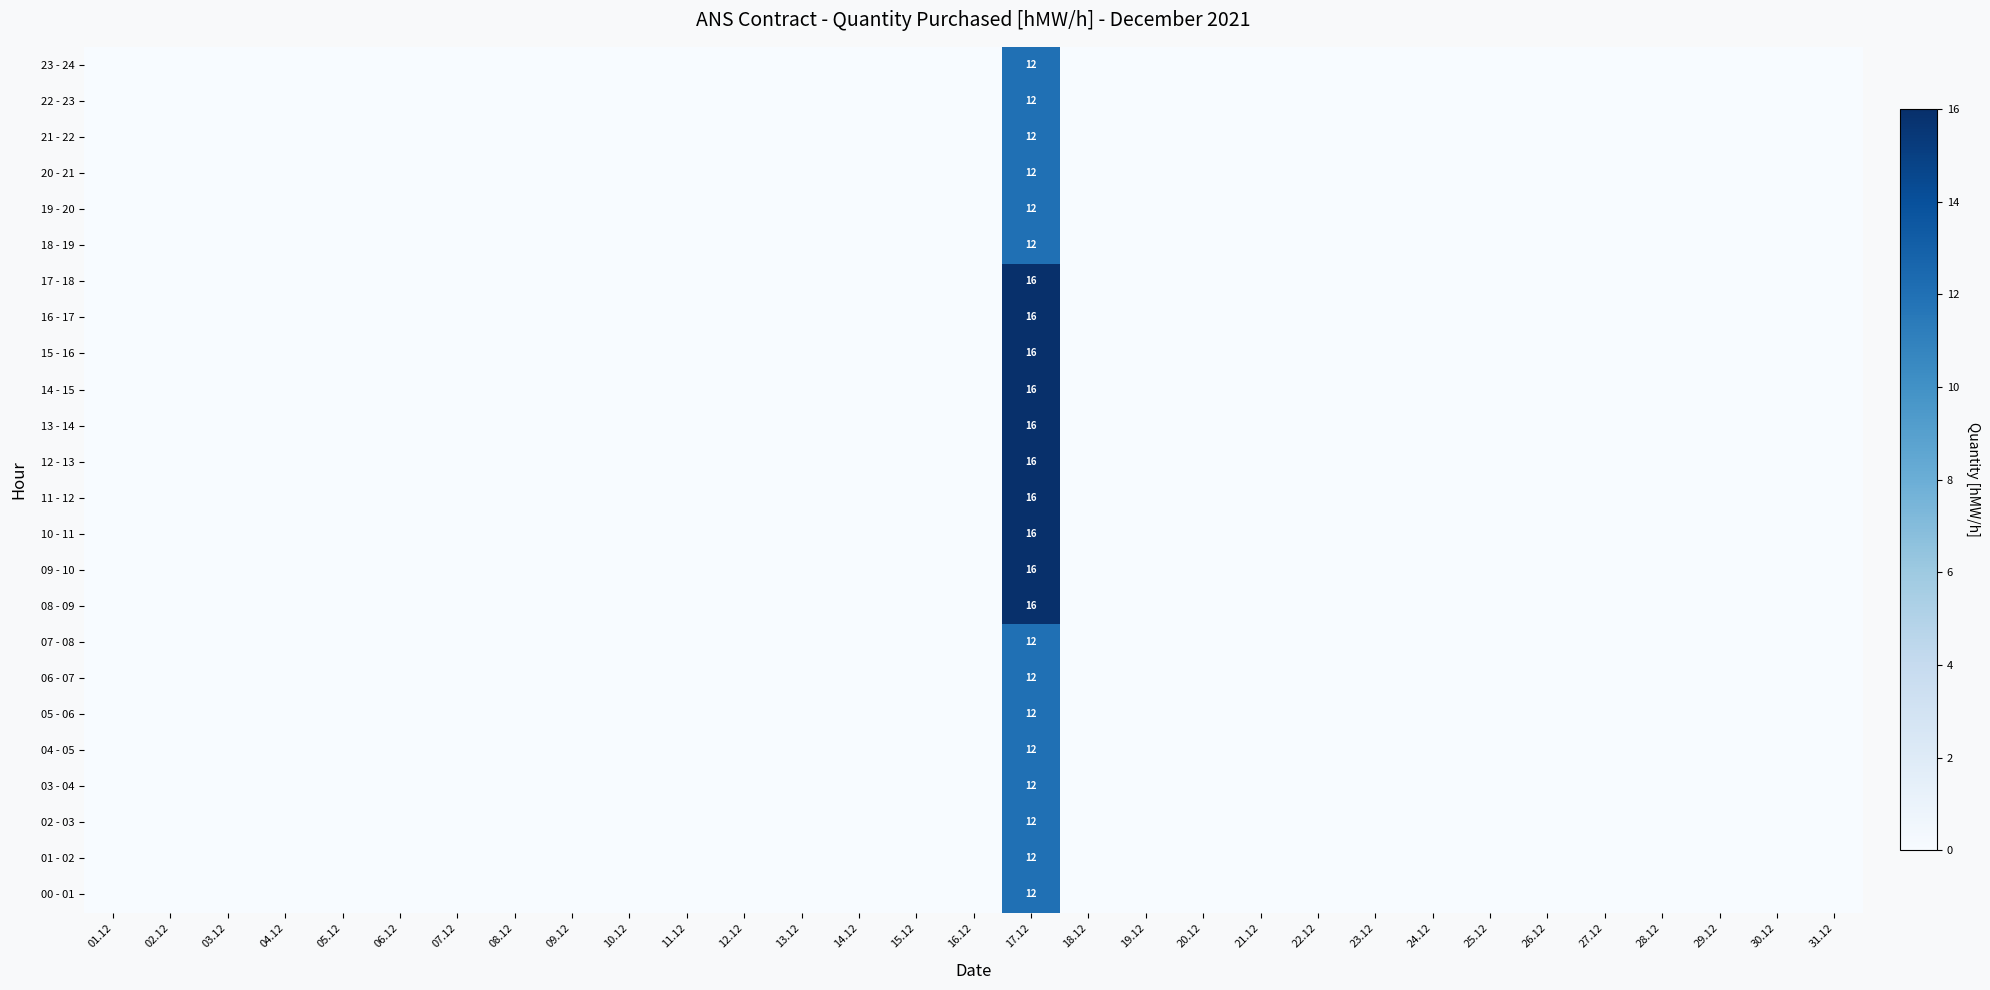

What is the sum of all 18 - 19 values?

12